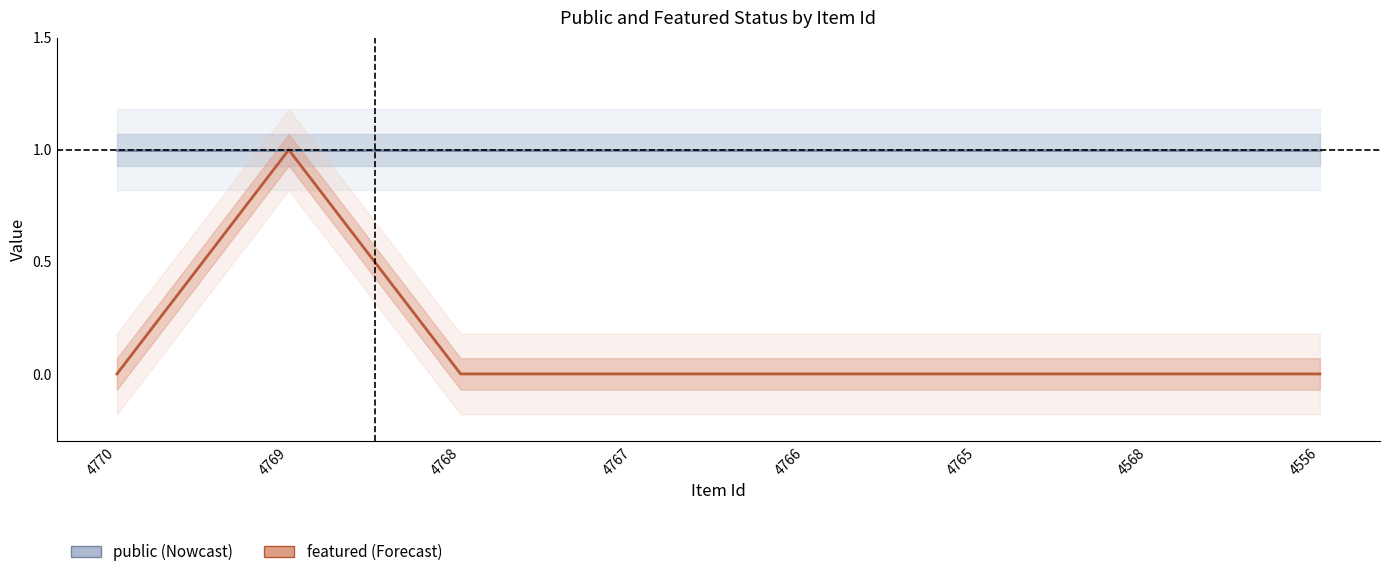

At which category is the sum across all series the highest?

4769